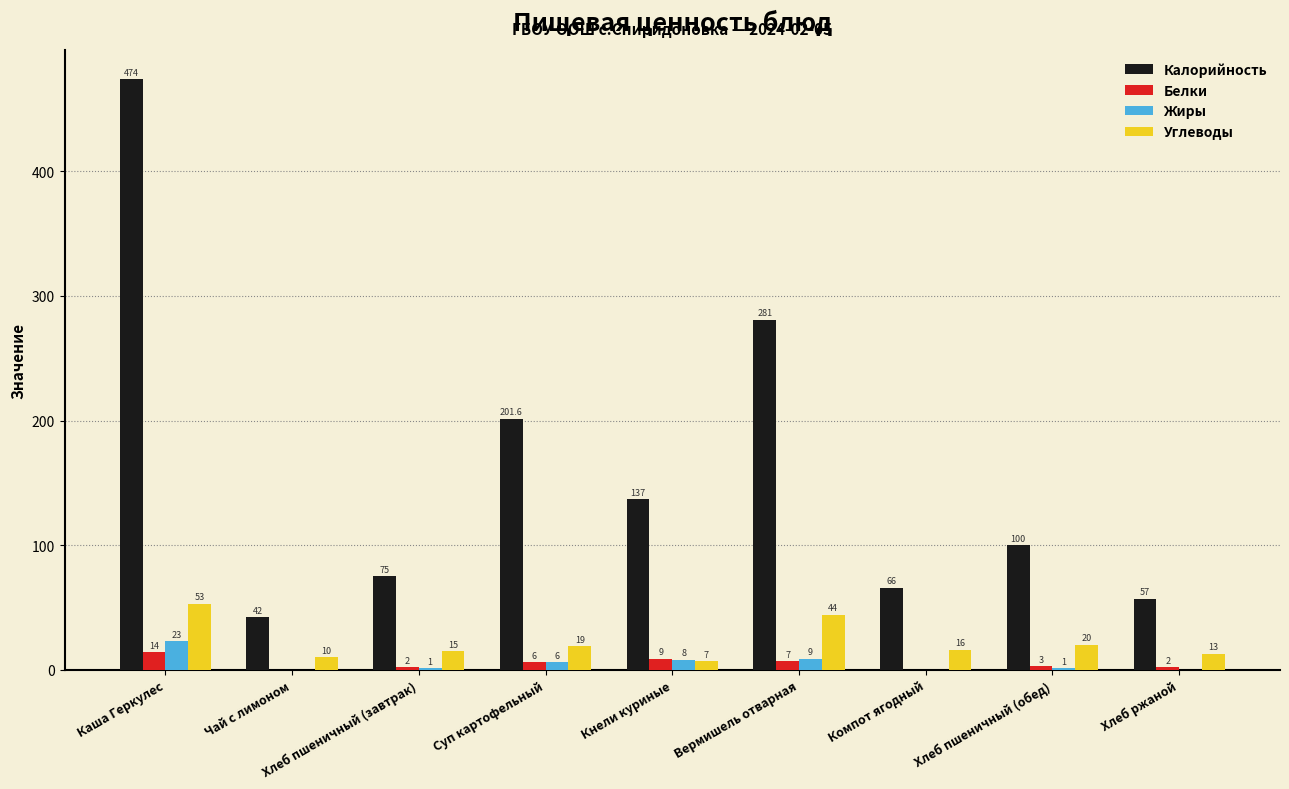

The value of Углеводы at Хлеб ржаной is 13.0. True or false?

True